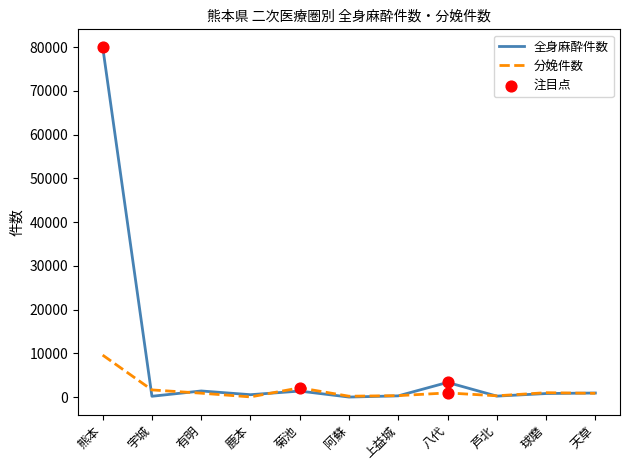

At how many categories does at least one series exceed 41542?

1